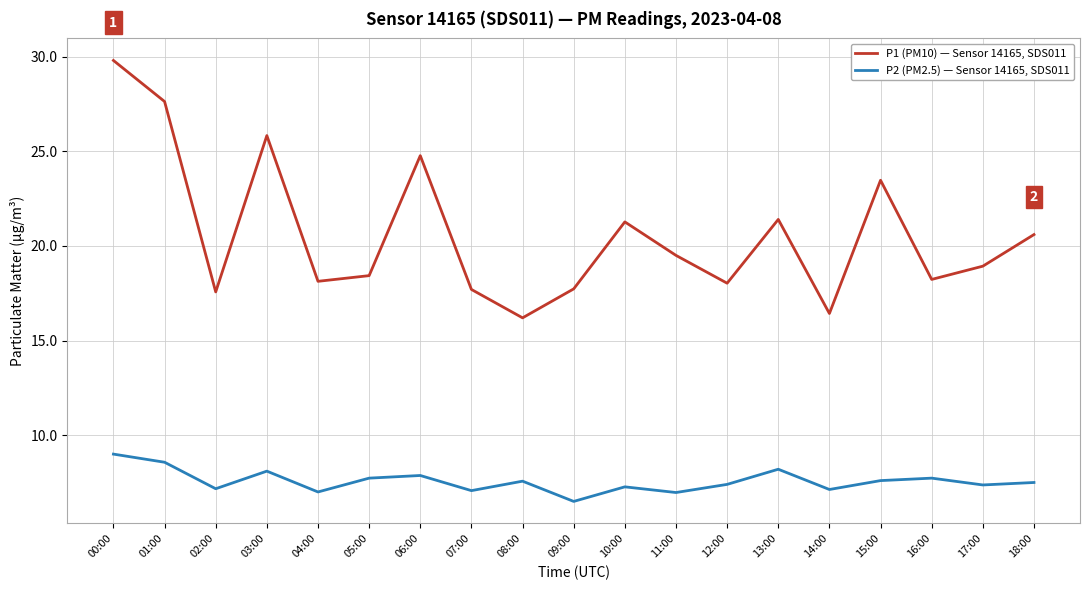

True or false: P2 (PM2.5) — Sensor 14165, SDS011 and P1 (PM10) — Sensor 14165, SDS011 intersect in this chart.

False